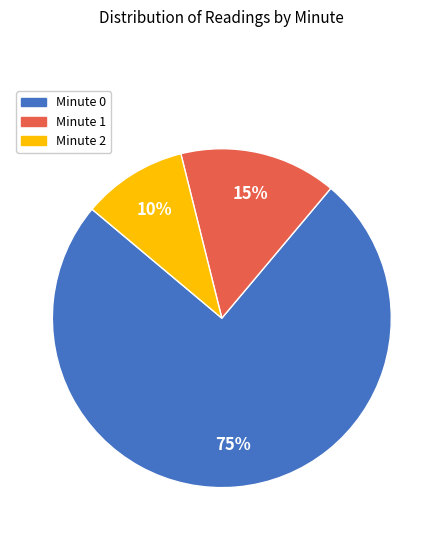

Count the number of slices in the pie.

3